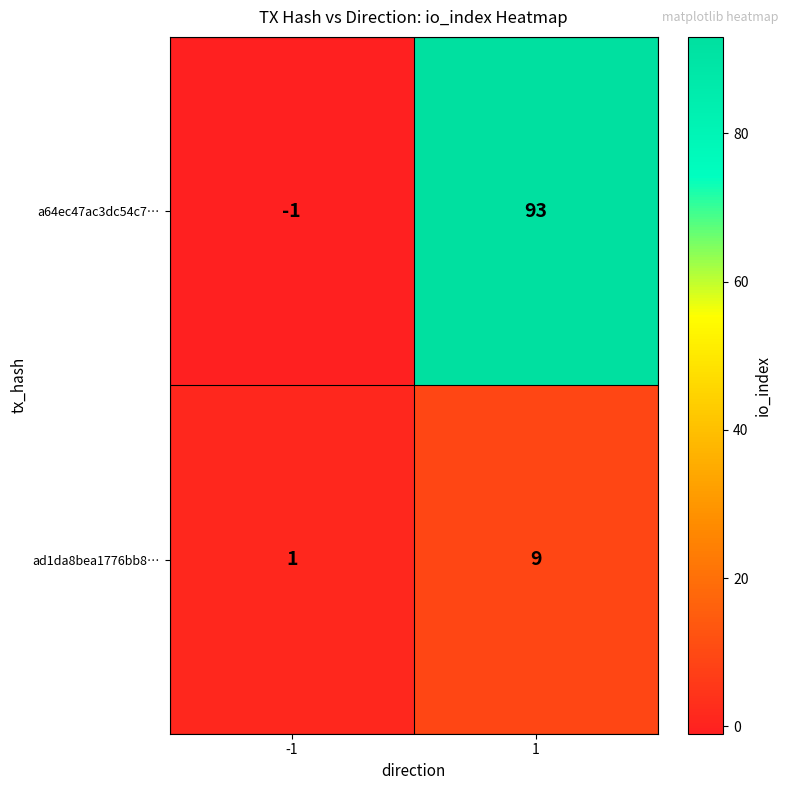

Rank the series at 1 from highest to lowest value.

a64ec47ac3dc54c7…, ad1da8bea1776bb8…